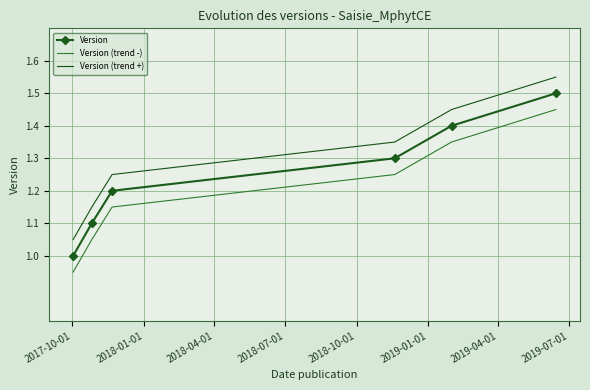

True or false: Version and Version (trend +) intersect in this chart.

False